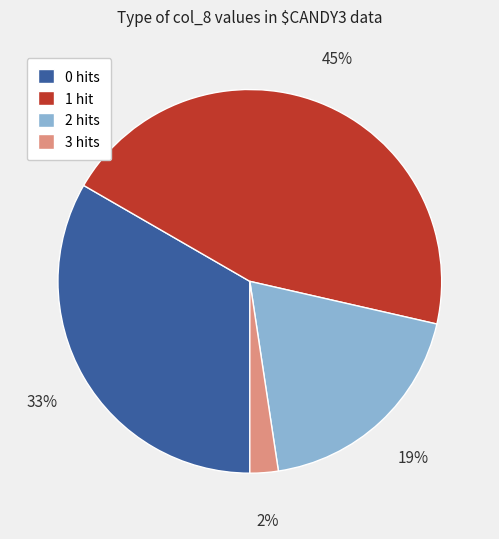

Is it true that 2 hits is 19% of the pie?

True